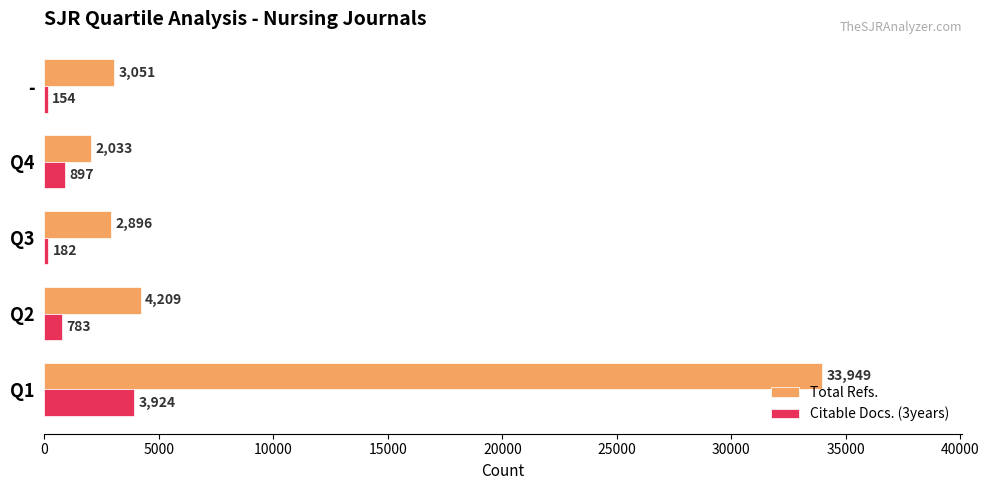

What is the sum of the Citable Docs. (3years) values at Q4 and Q2?

1680